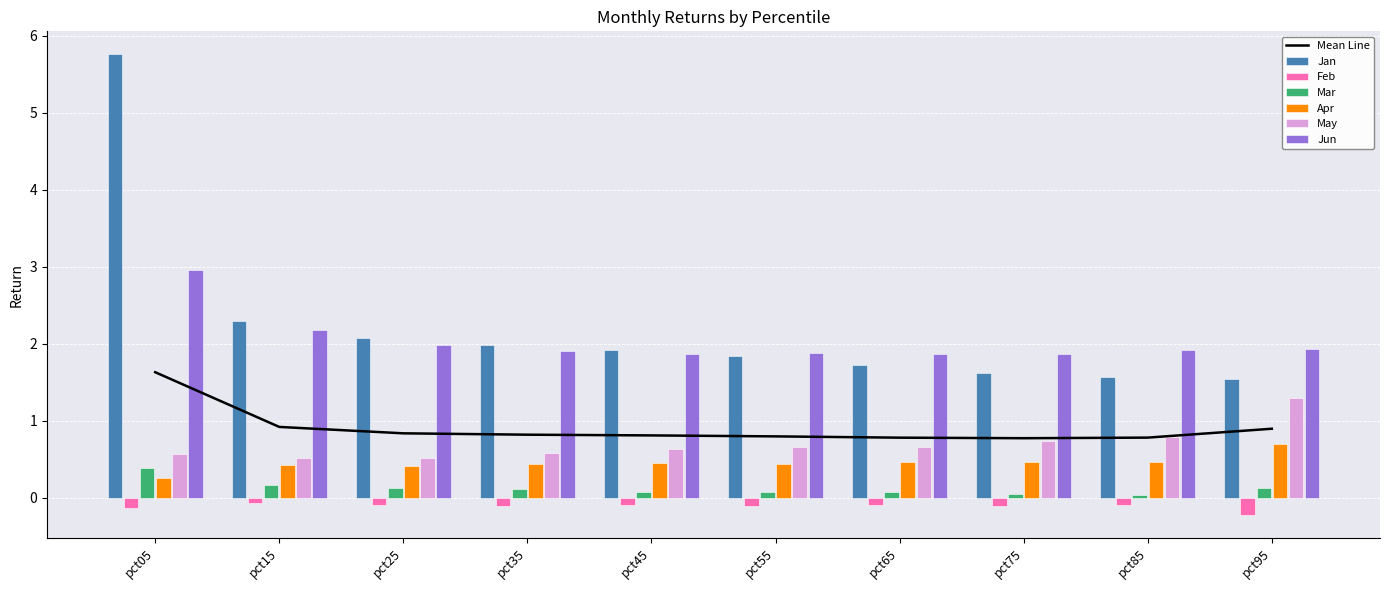

Reading left to right, list all the values displayed in this chart.

Jan: 5.8	2.3	2.1	2.0	1.9	1.8	1.7	1.6	1.6	1.5
Feb: -0.1	-0.1	-0.1	-0.1	-0.1	-0.1	-0.1	-0.1	-0.1	-0.2
Mar: 0.4	0.2	0.1	0.1	0.1	0.1	0.1	0.0	0.0	0.1
Apr: 0.3	0.4	0.4	0.4	0.4	0.4	0.5	0.5	0.5	0.7
May: 0.6	0.5	0.5	0.6	0.6	0.7	0.7	0.7	0.8	1.3
Jun: 3.0	2.2	2.0	1.9	1.9	1.9	1.9	1.9	1.9	1.9